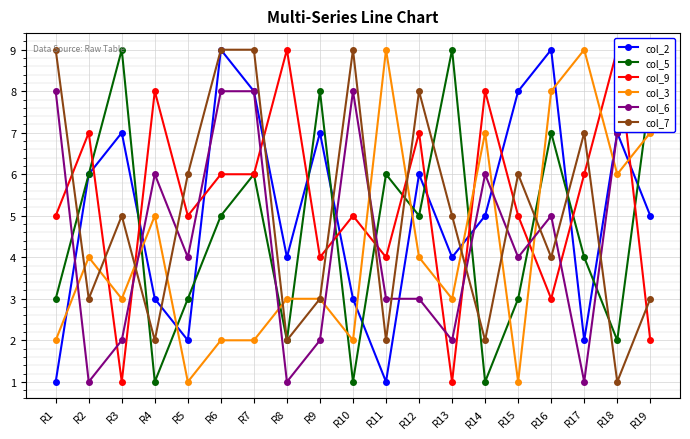

Which has a higher value, R9 or R5?

R9